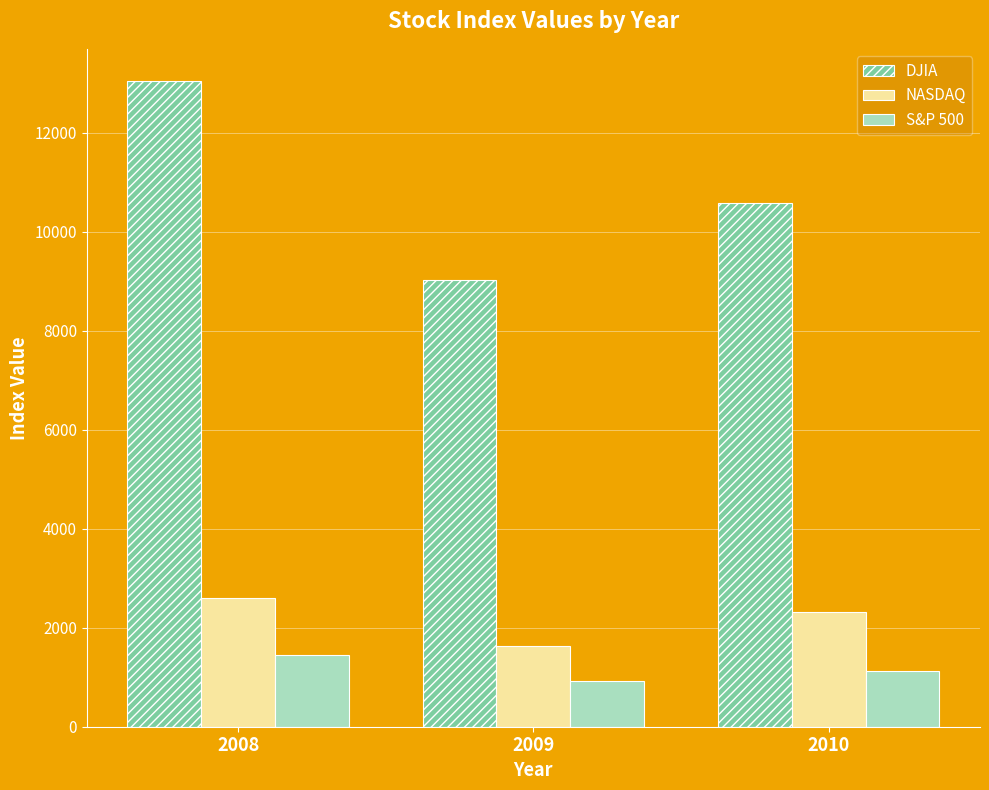

What are all the series names shown in the legend?

DJIA, NASDAQ, S&P 500